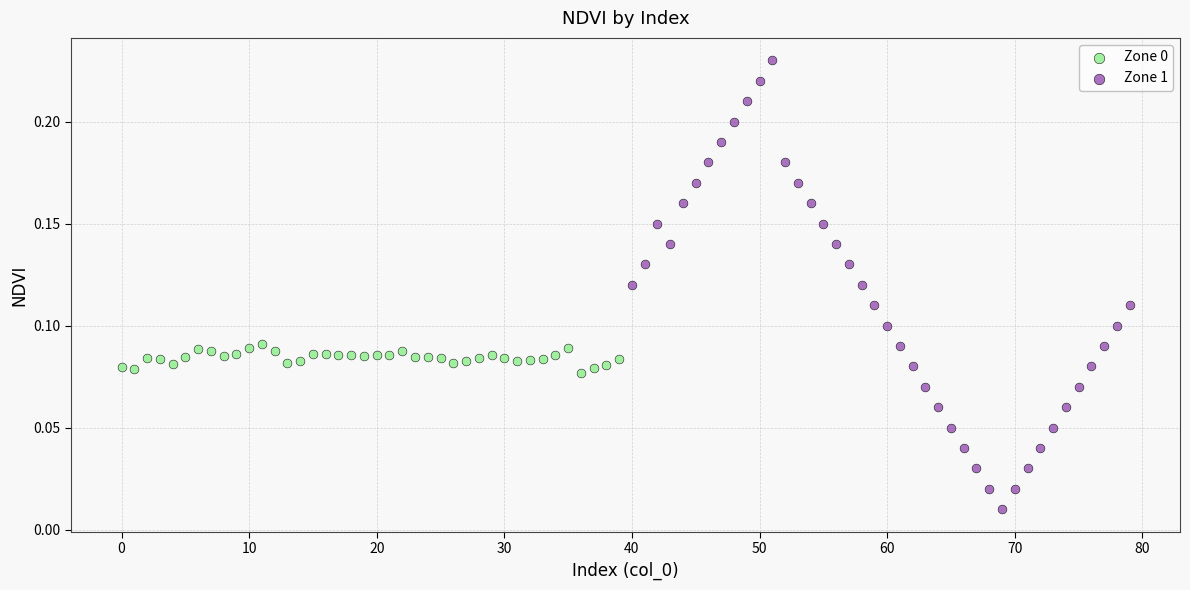

Which series has the widest spread of Y values?

Zone 1